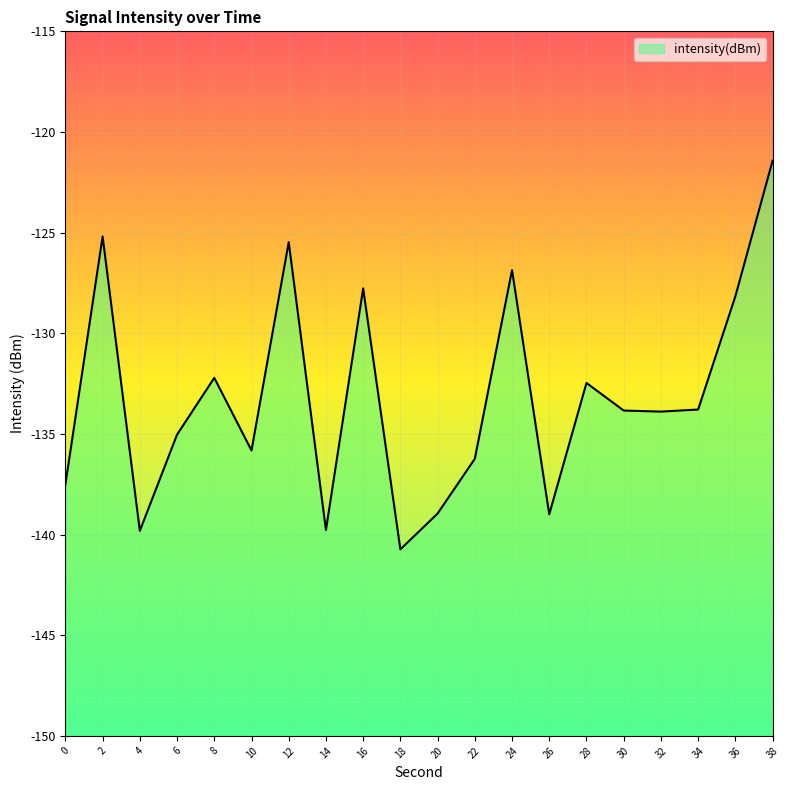

What is the difference between the second highest and minimum values?

15.5